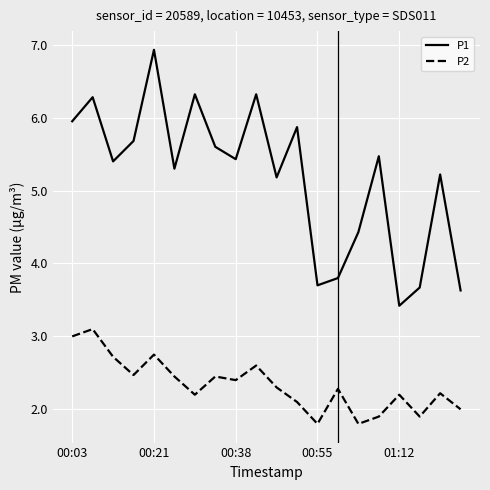

True or false: P1 and P2 cross at least once.

False